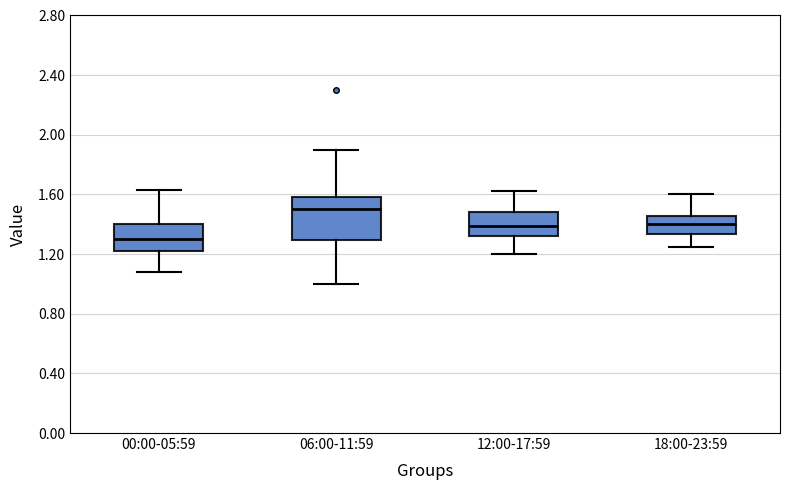

Reading left to right, transcribe this box plot: for each box, give where its median line is, the range the box spans, and where its two whiskers end, as read against the y-axis. The values are not printed on the chart, so give them approximately, as read against the axis.

00:00-05:59: median 1.30, box 1.20 to 1.40, whiskers 1.10 to 1.65
06:00-11:59: median 1.50, box 1.30 to 1.60, whiskers 1.00 to 1.90
12:00-17:59: median 1.40, box 1.30 to 1.50, whiskers 1.20 to 1.60
18:00-23:59: median 1.40, box 1.35 to 1.45, whiskers 1.25 to 1.60